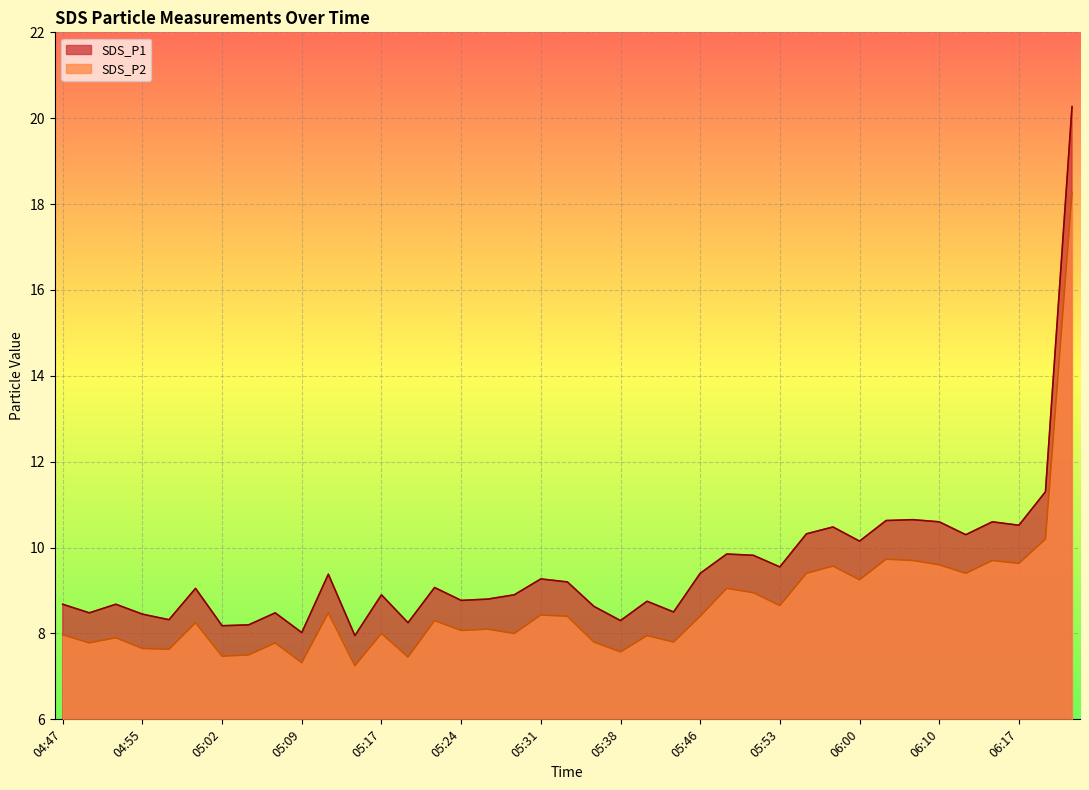

Where does the SDS_P1 series first go above 9?

05:00